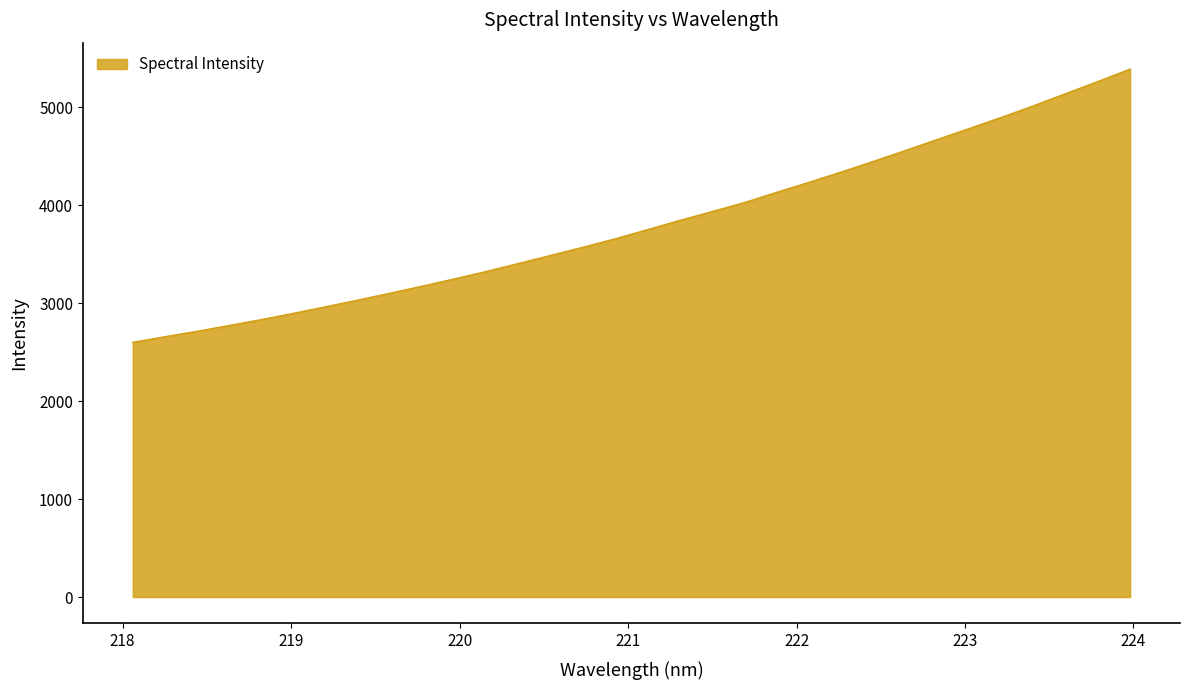

What is the difference between the maximum and minimum values?

2789.3